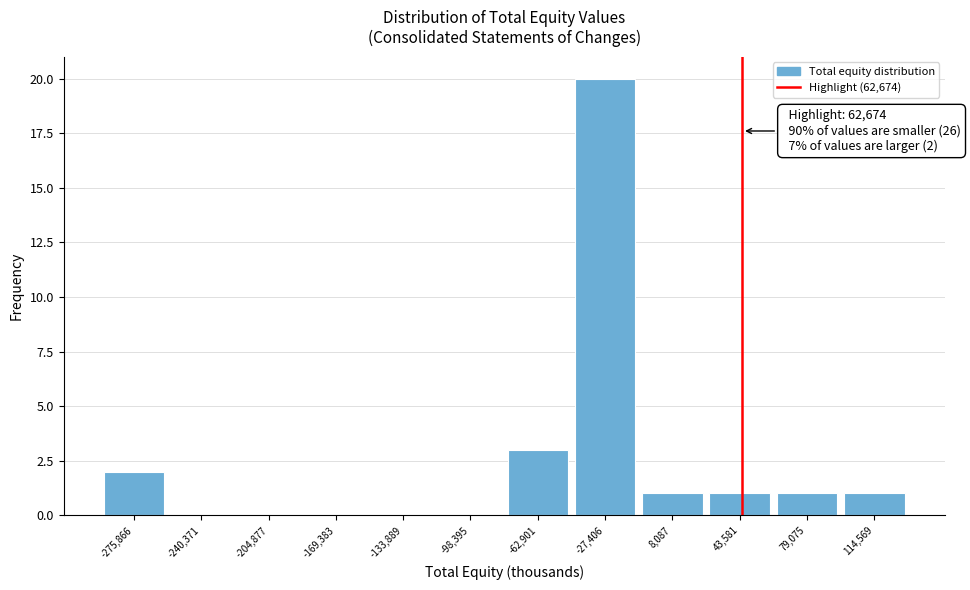

Reading left to right, what are all the values shown in this chart?

-275,866=2	-240,371=0	-204,877=0	-169,383=0	-133,889=0	-98,395=0	-62,901=3	-27,406=20	8,087=1	43,581=1	79,075=1	114,569=1